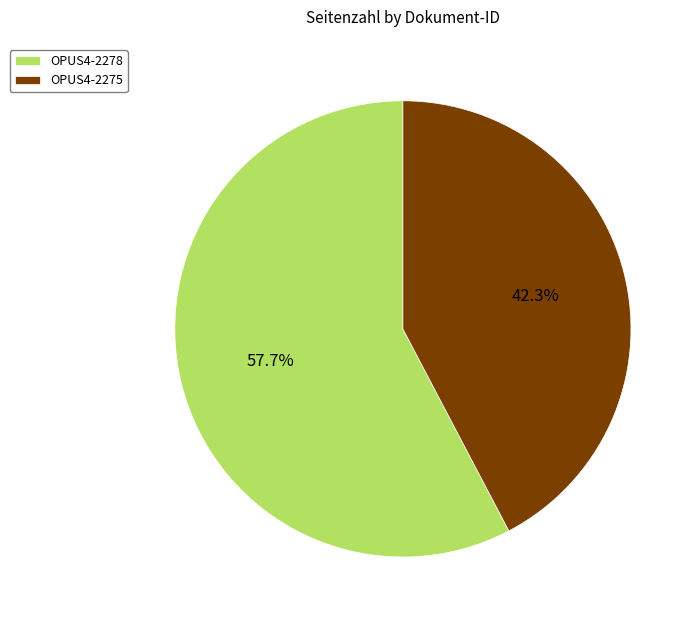

Rank the categories by value from highest to lowest.

OPUS4-2278, OPUS4-2275